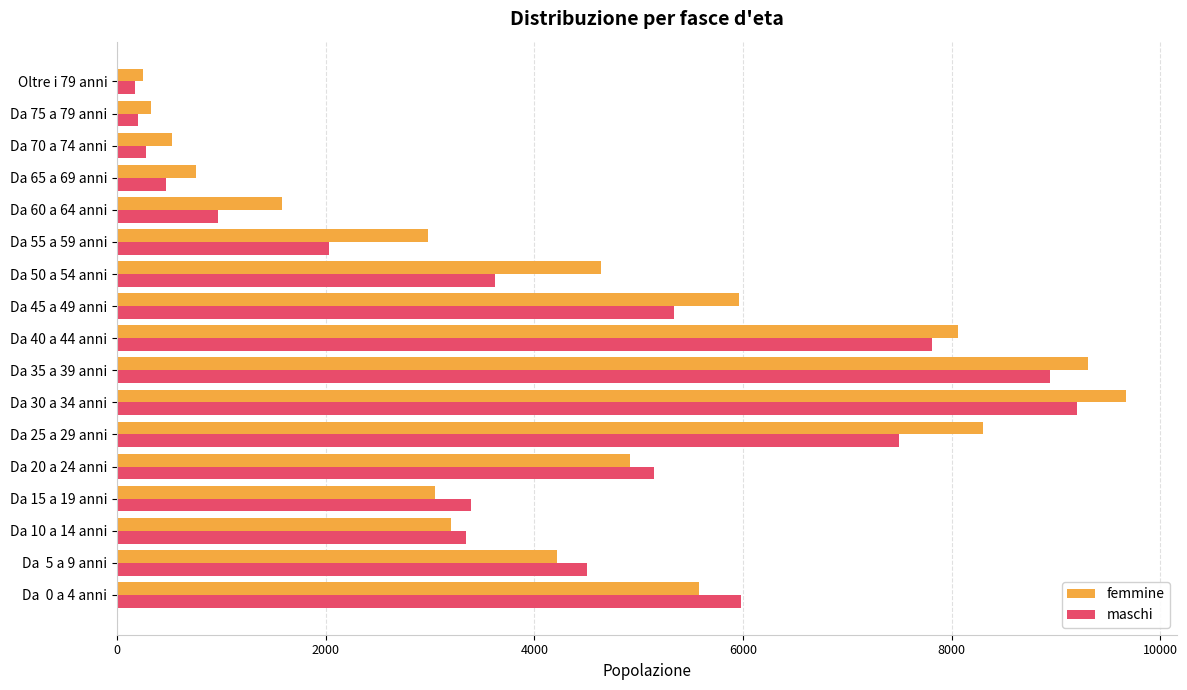

Which series changed the most between Da 35 a 39 anni and Da 40 a 44 anni?

femmine